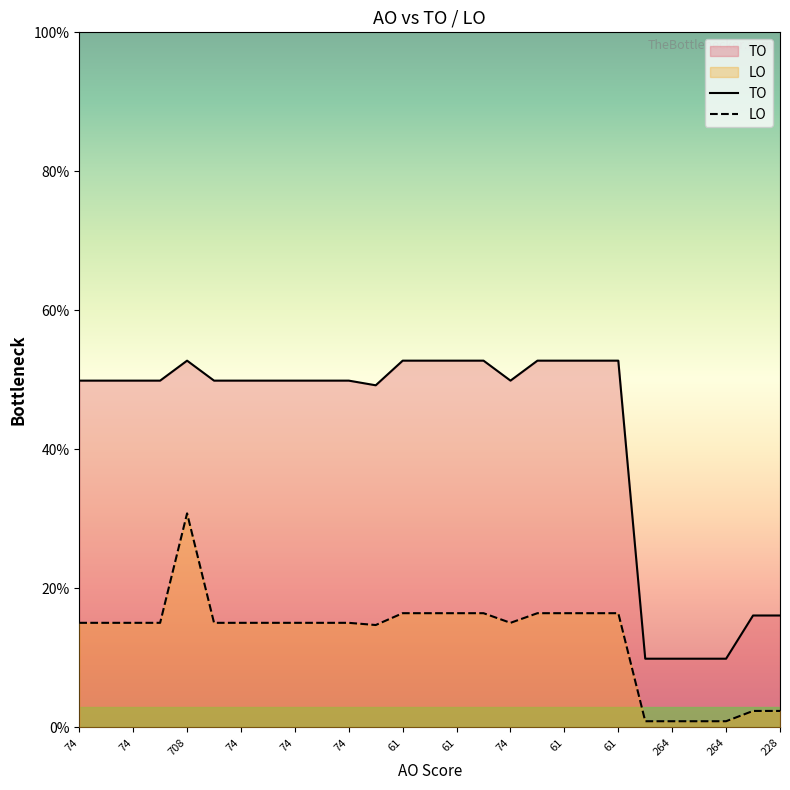

List the series in order of their overall mean, lowest first.

LO, TO